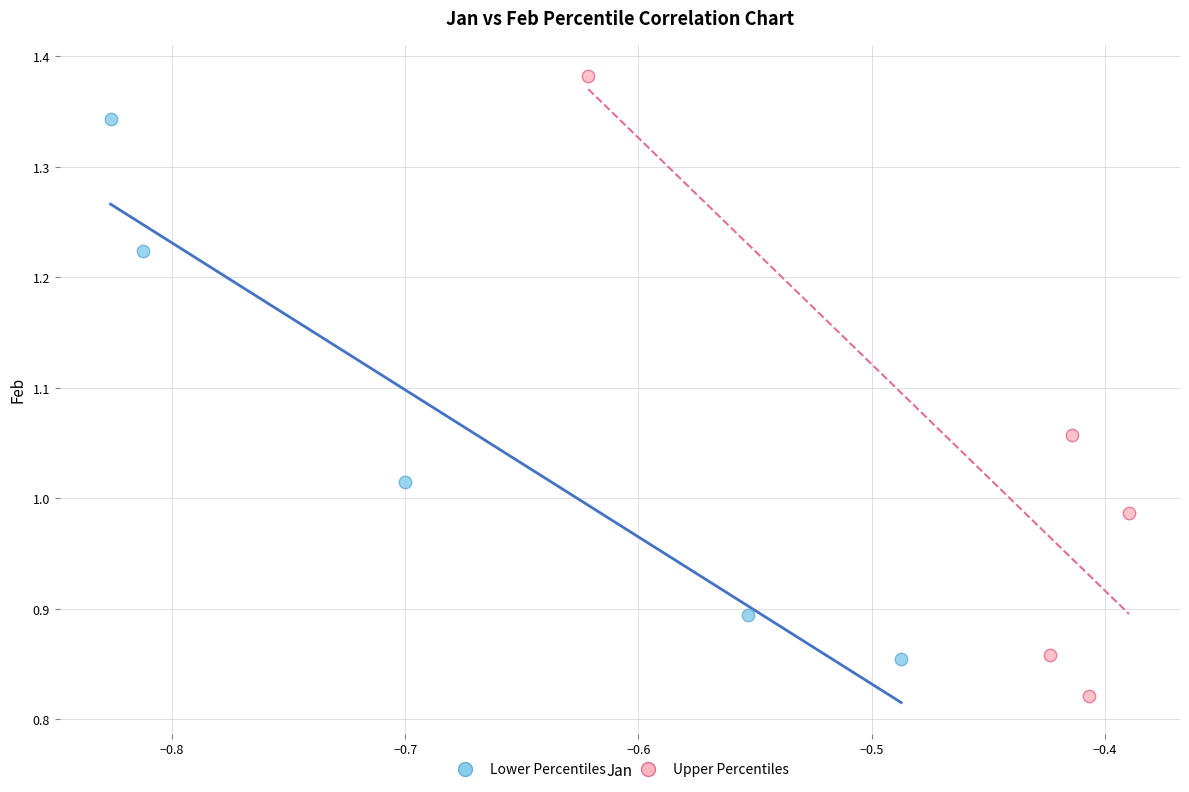

What are all the series names shown in the legend?

Lower Percentiles, Upper Percentiles